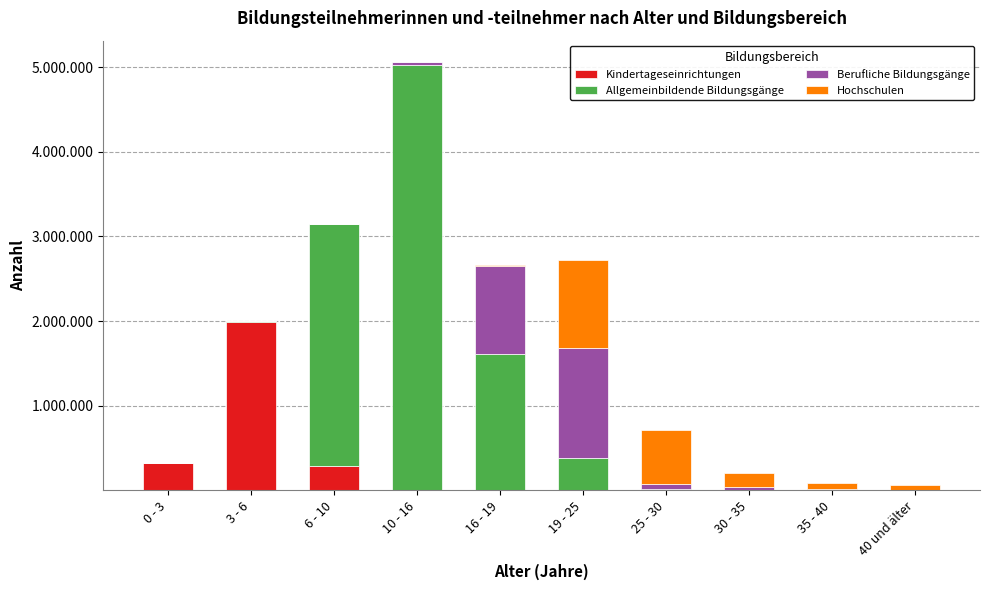

What is the difference between the maximum and minimum values in the Kindertageseinrichtungen series?

1992259